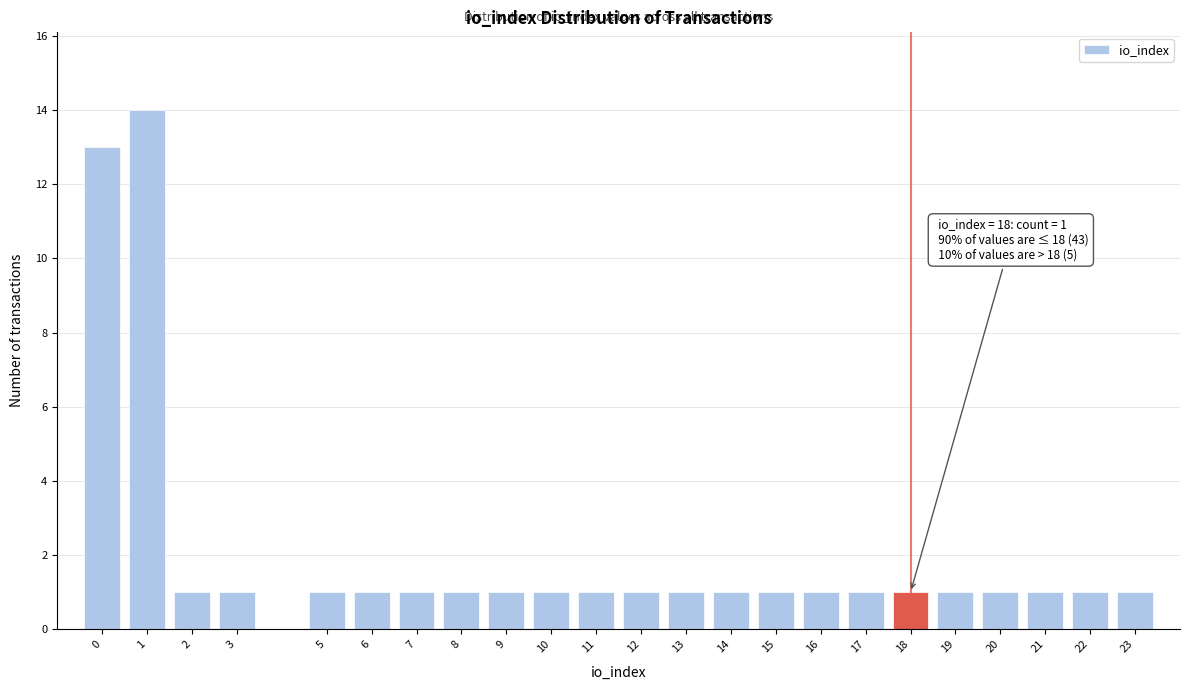

Reading left to right, transcribe all the data shown in this chart.

0=13	1=14	2=1	3=1	5=1	6=1	7=1	8=1	9=1	10=1	11=1	12=1	13=1	14=1	15=1	16=1	17=1	18=1	19=1	20=1	21=1	22=1	23=1